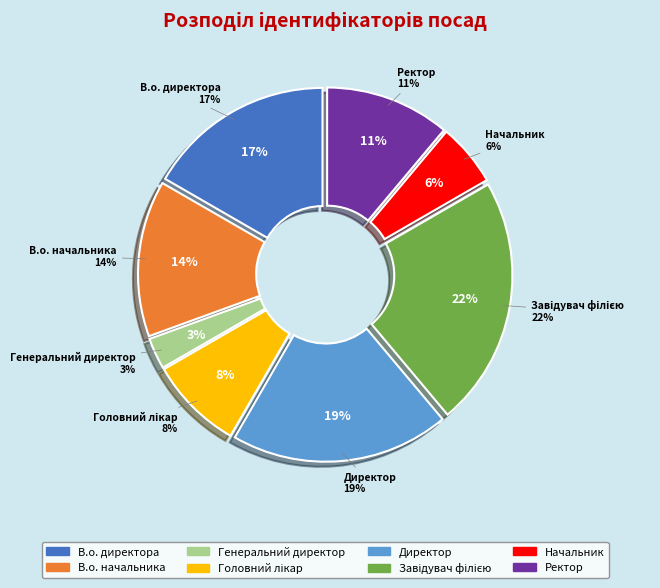

The Головний лікар slice represents 18% of the pie. True or false?

False